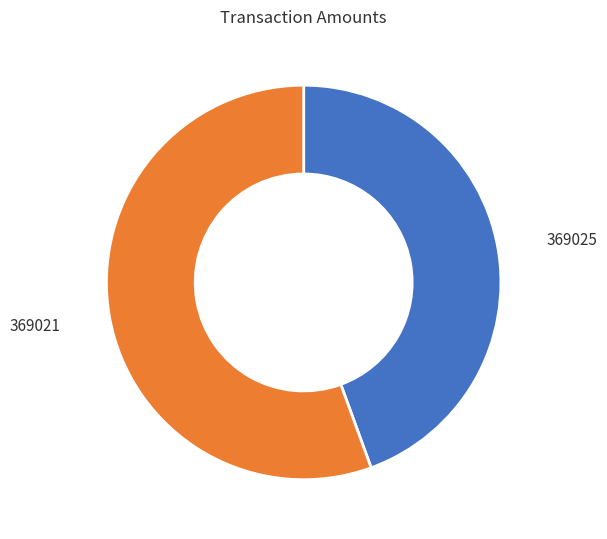

The 369025 slice represents 59% of the pie. True or false?

False